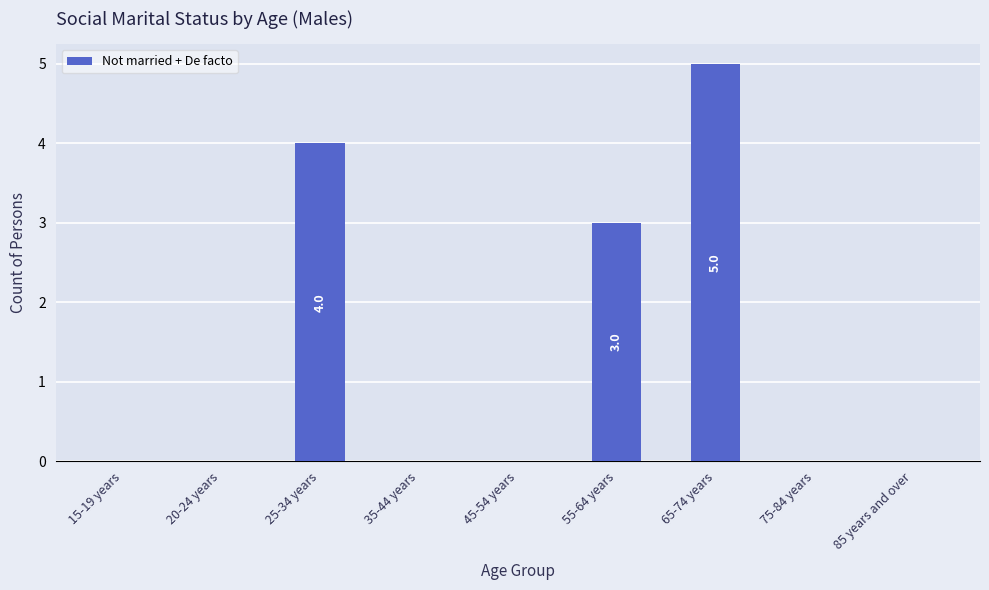

Count the values in the range 0 to 3.

7